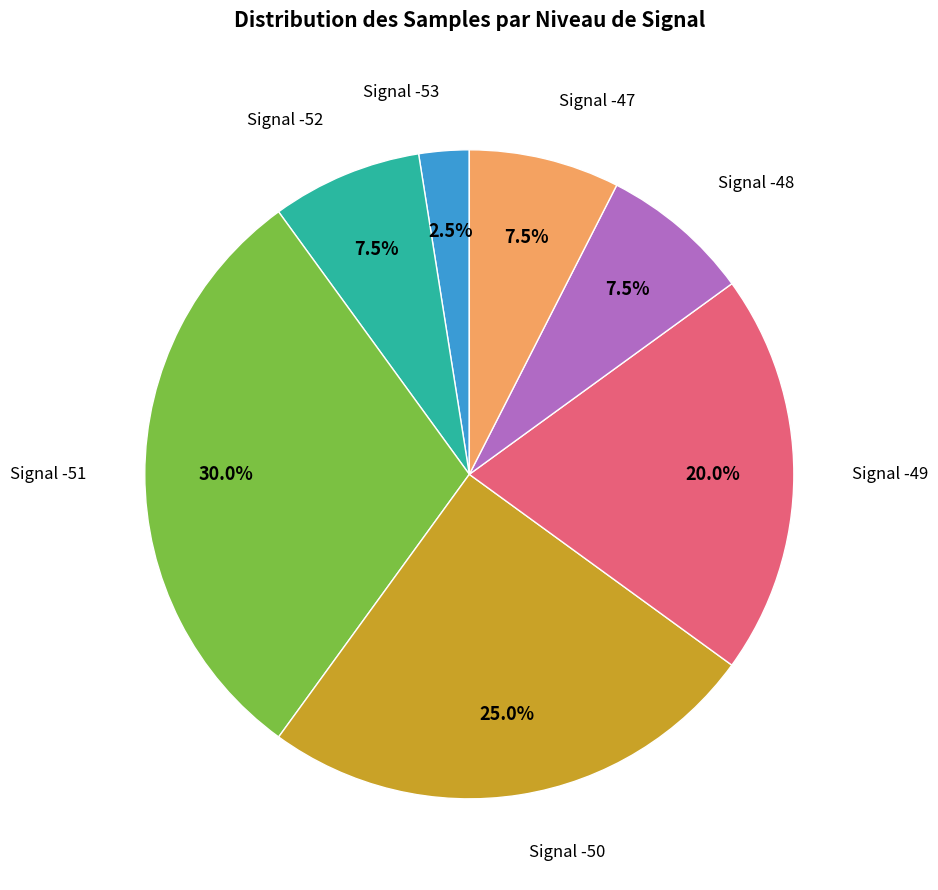

Which slice is the smallest?

Signal -53